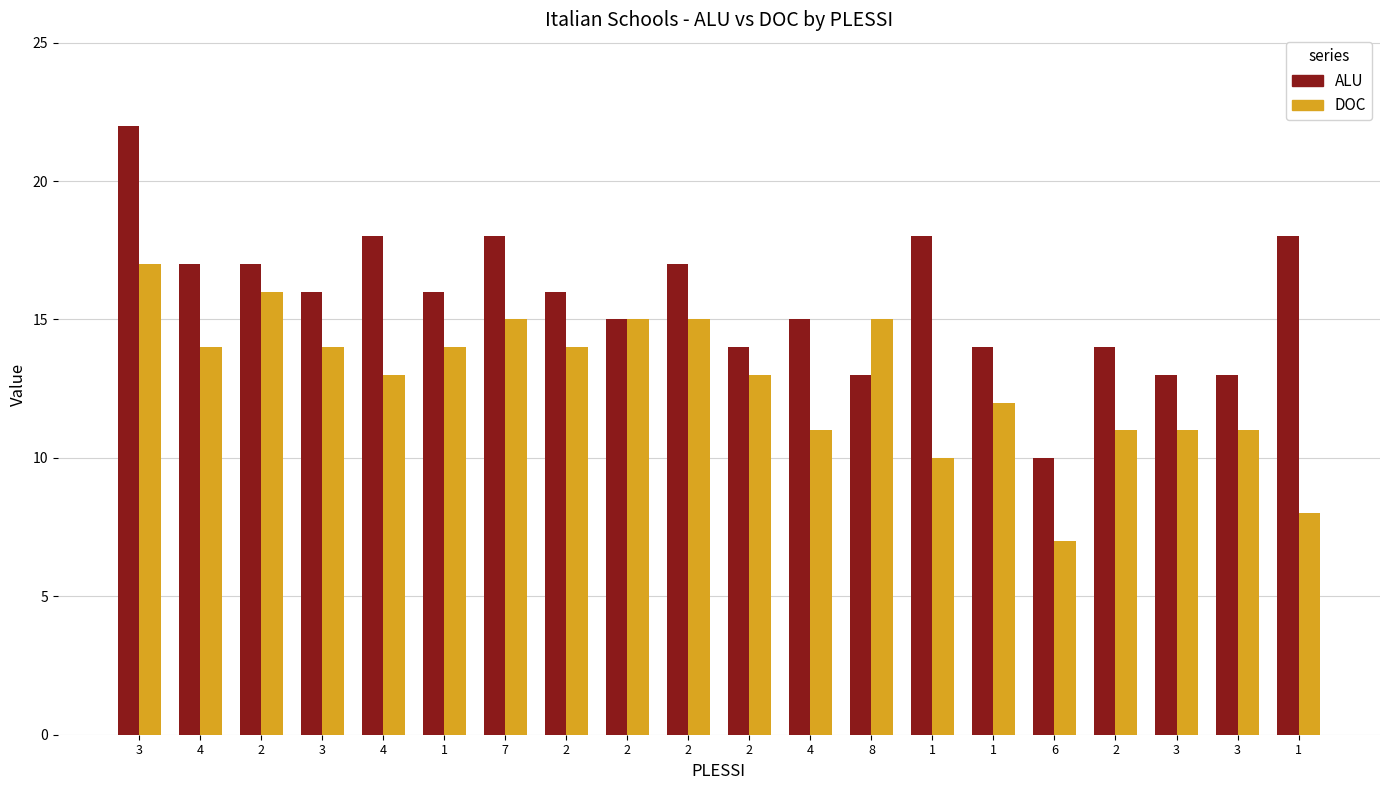

List the labels in order of ALU value, largest first.

3, 4, 7, 1, 1, 4, 2, 2, 3, 1, 2, 2, 4, 2, 1, 2, 8, 3, 3, 6